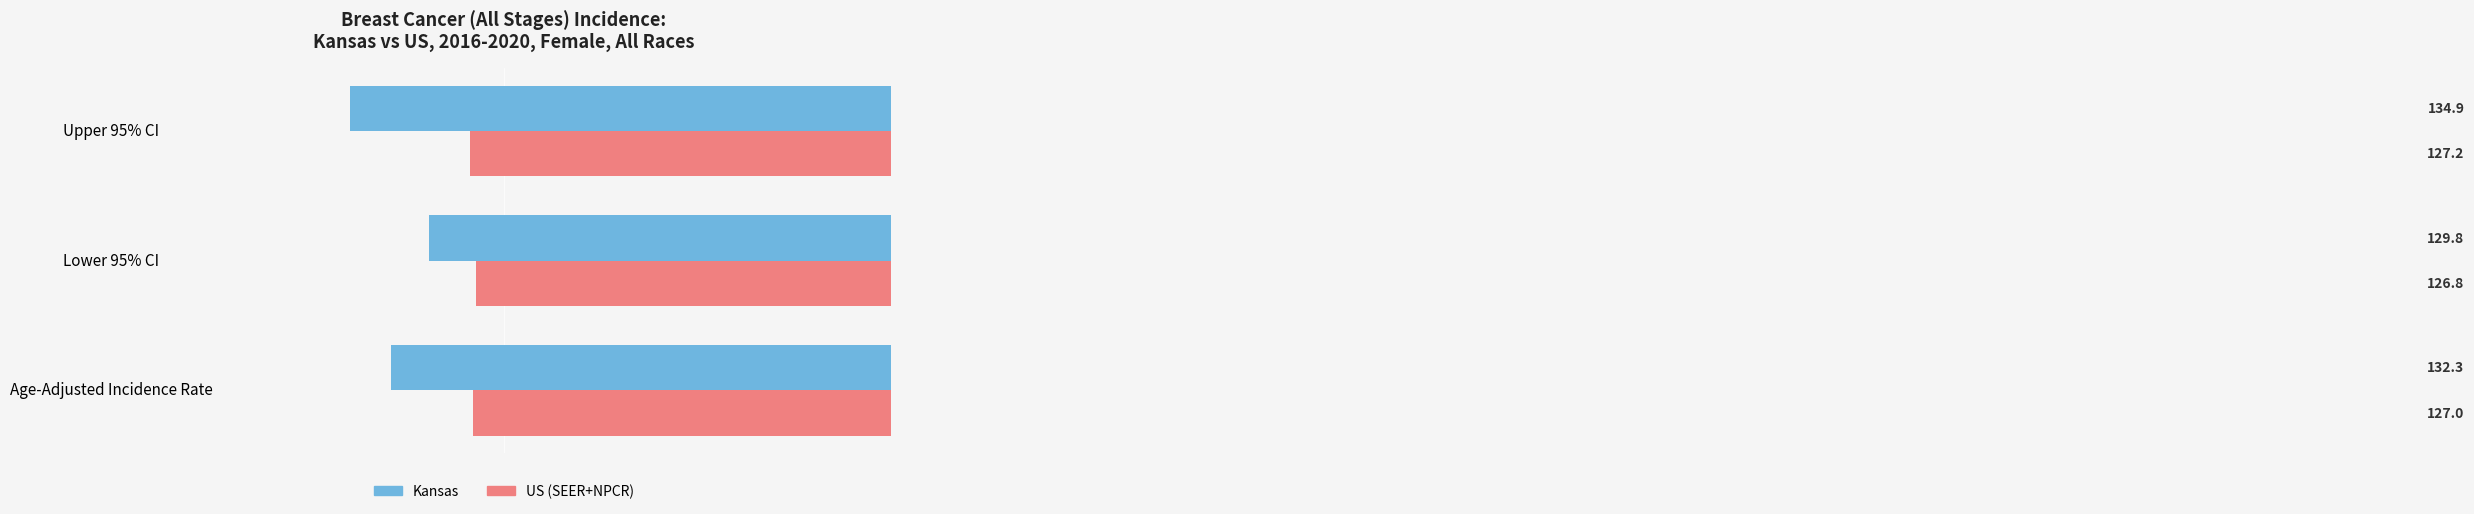

Which series has the largest total across all categories?

Kansas